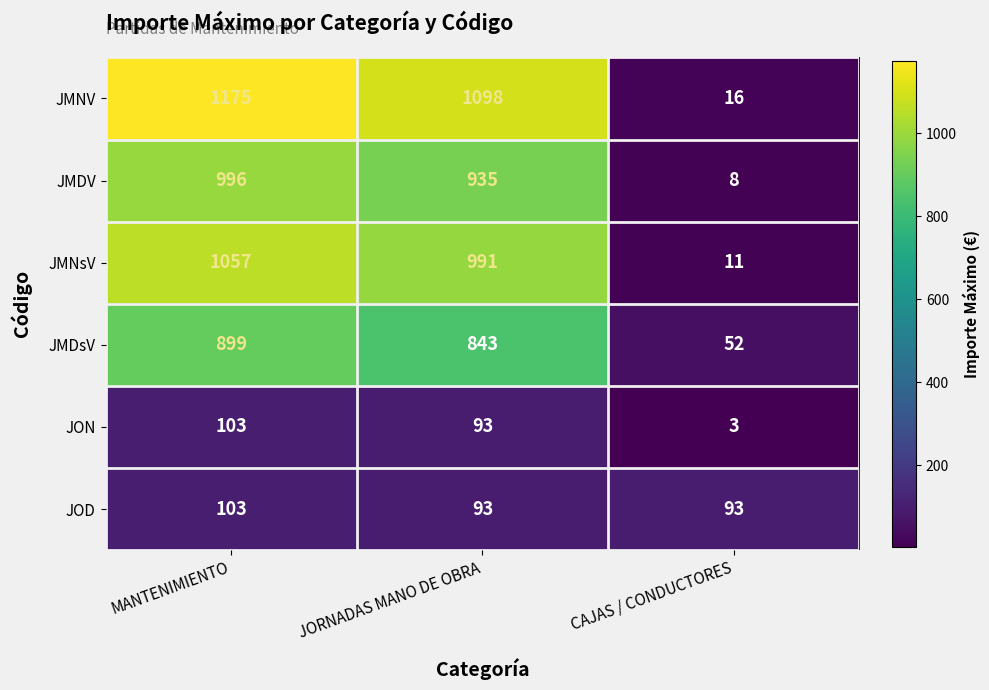

Reading right to left, extract all data points from this chart.

JMNV: CAJAS / CONDUCTORES=16	JORNADAS MANO DE OBRA=1098	MANTENIMIENTO=1175
JMDV: CAJAS / CONDUCTORES=8	JORNADAS MANO DE OBRA=935	MANTENIMIENTO=996
JMNsV: CAJAS / CONDUCTORES=11	JORNADAS MANO DE OBRA=991	MANTENIMIENTO=1057
JMDsV: CAJAS / CONDUCTORES=52	JORNADAS MANO DE OBRA=843	MANTENIMIENTO=899
JON: CAJAS / CONDUCTORES=3	JORNADAS MANO DE OBRA=93	MANTENIMIENTO=103
JOD: CAJAS / CONDUCTORES=93	JORNADAS MANO DE OBRA=93	MANTENIMIENTO=103